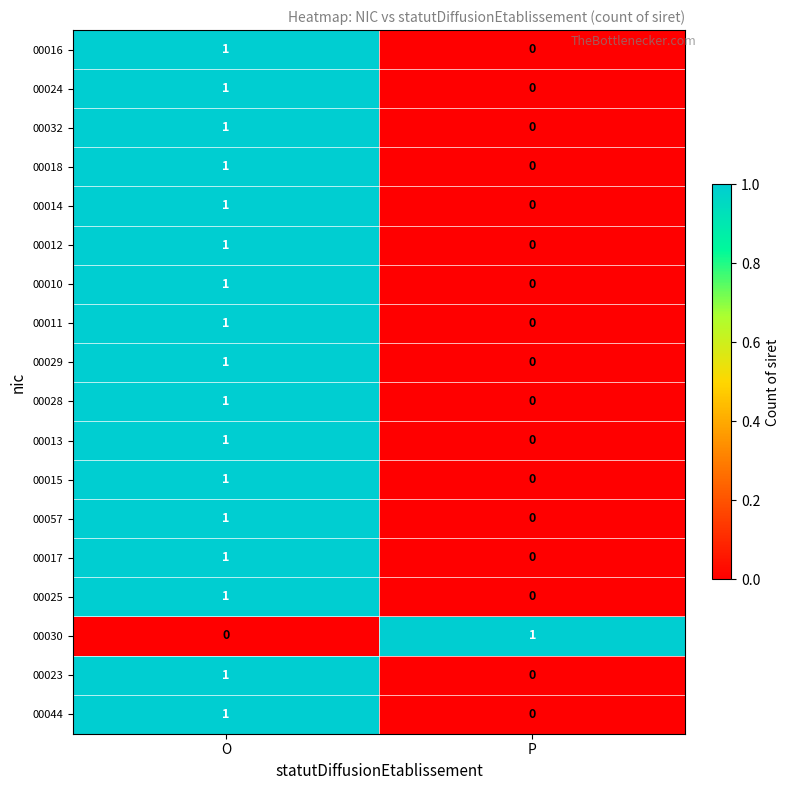

Is it true that 00016 equals 1 at O?

True